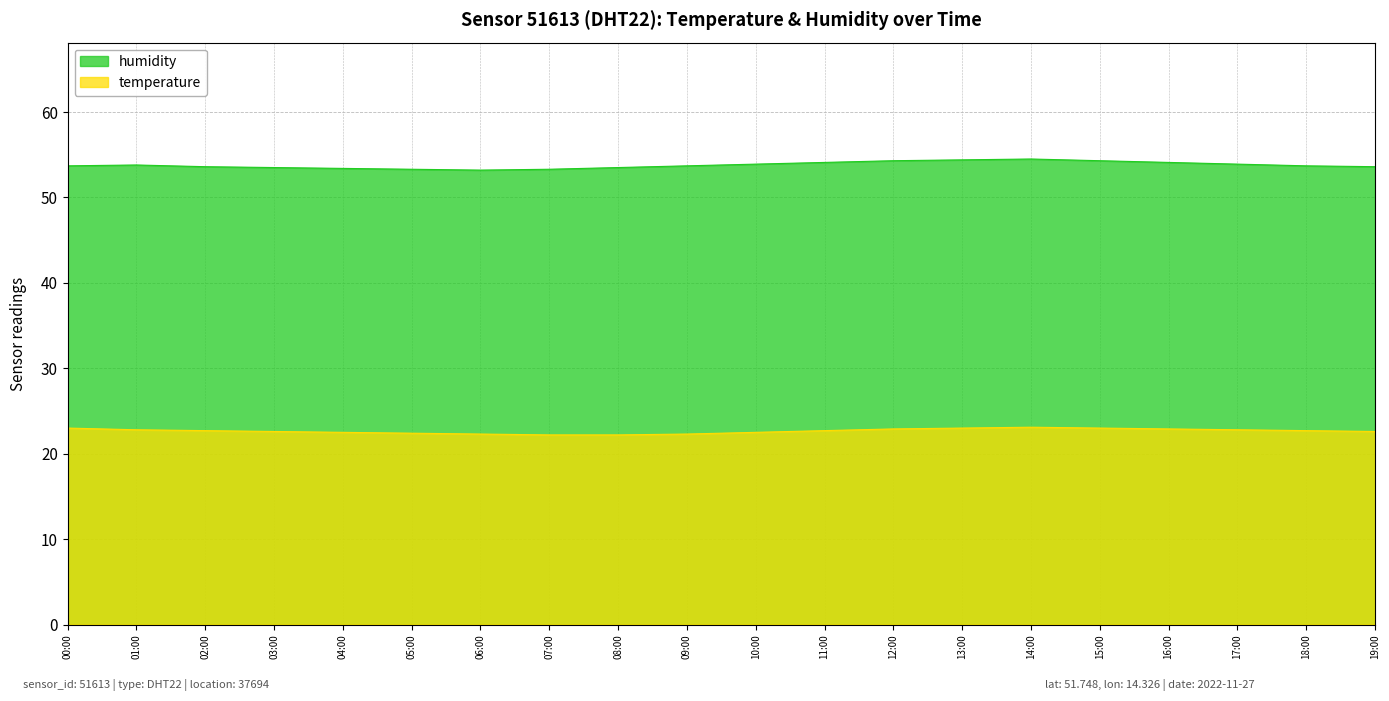

Reading left to right, extract all data points from this chart.

humidity: 00:00=53.7	01:00=53.8	02:00=53.6	03:00=53.5	04:00=53.4	05:00=53.3	06:00=53.2	07:00=53.3	08:00=53.5	09:00=53.7	10:00=53.9	11:00=54.1	12:00=54.3	13:00=54.4	14:00=54.5	15:00=54.3	16:00=54.1	17:00=53.9	18:00=53.7	19:00=53.6
temperature: 00:00=23.0	01:00=22.8	02:00=22.7	03:00=22.6	04:00=22.5	05:00=22.4	06:00=22.3	07:00=22.2	08:00=22.2	09:00=22.3	10:00=22.5	11:00=22.7	12:00=22.9	13:00=23.0	14:00=23.1	15:00=23.0	16:00=22.9	17:00=22.8	18:00=22.7	19:00=22.6